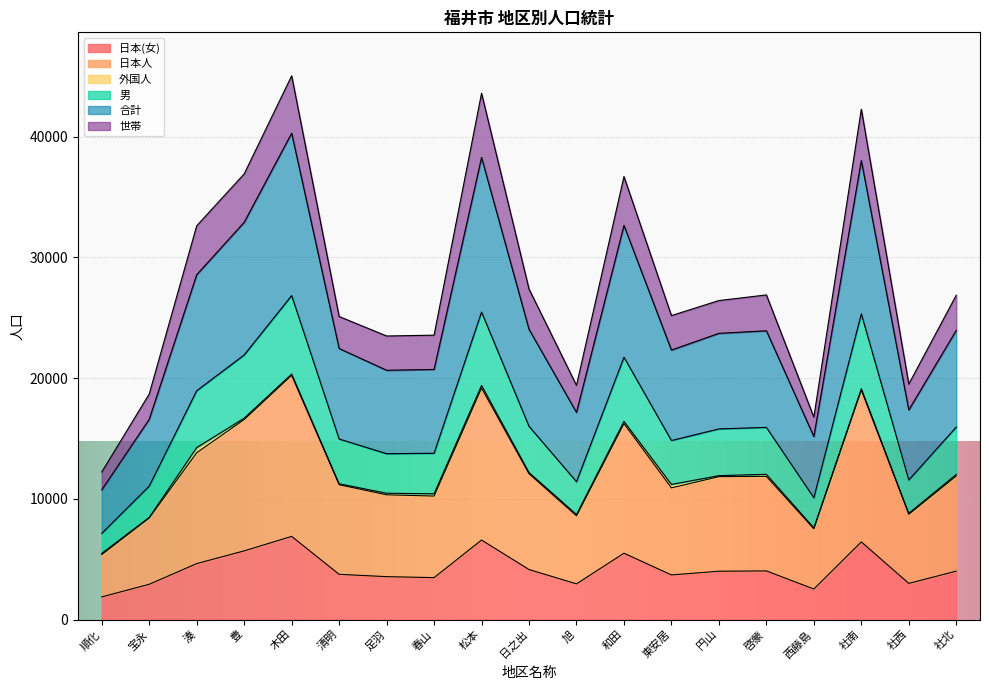

What is the maximum value for 日本(女)?

6886